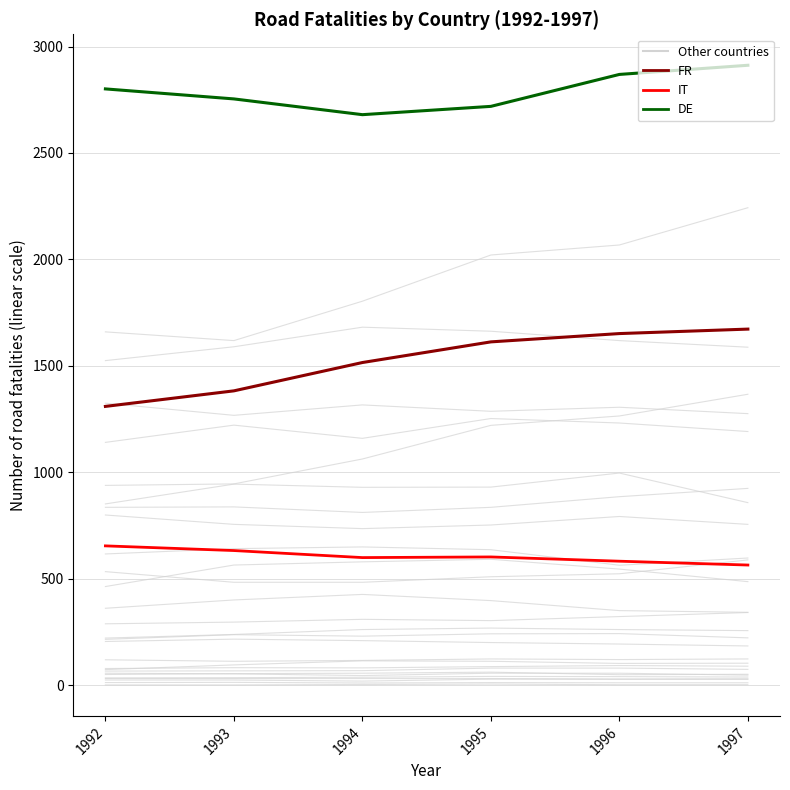

True or false: IT and FR intersect in this chart.

False